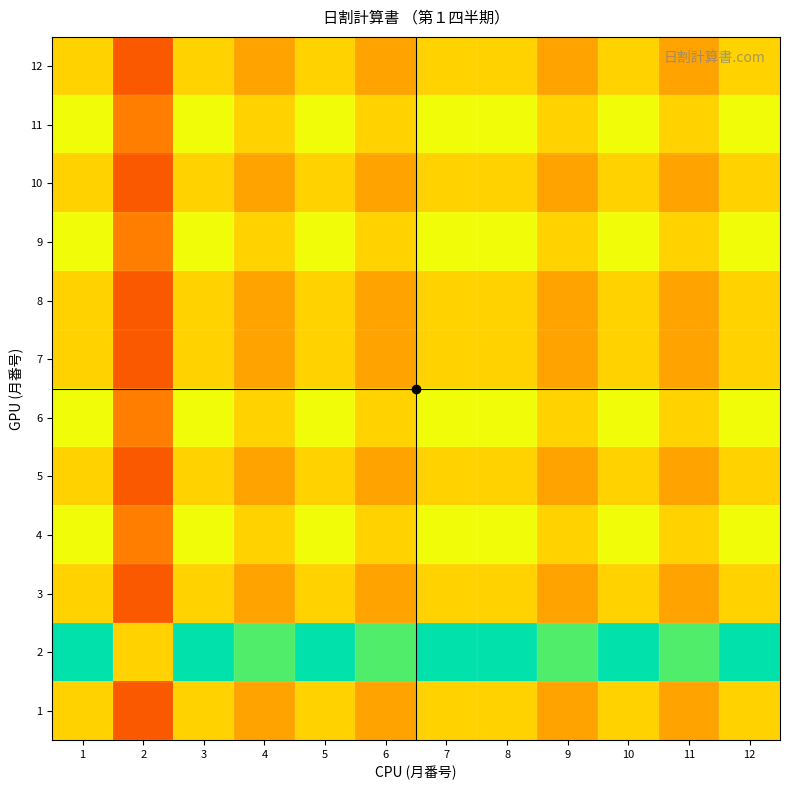

Which series changed the most between 1 and 11?

2